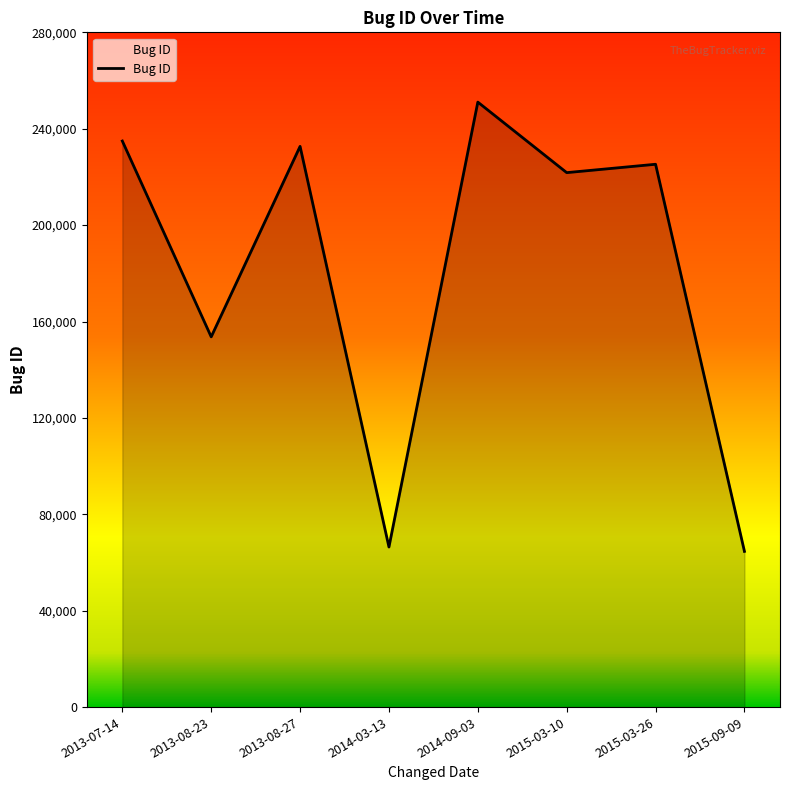

The chart shows a value of 68426 at 2013-08-27. True or false?

False